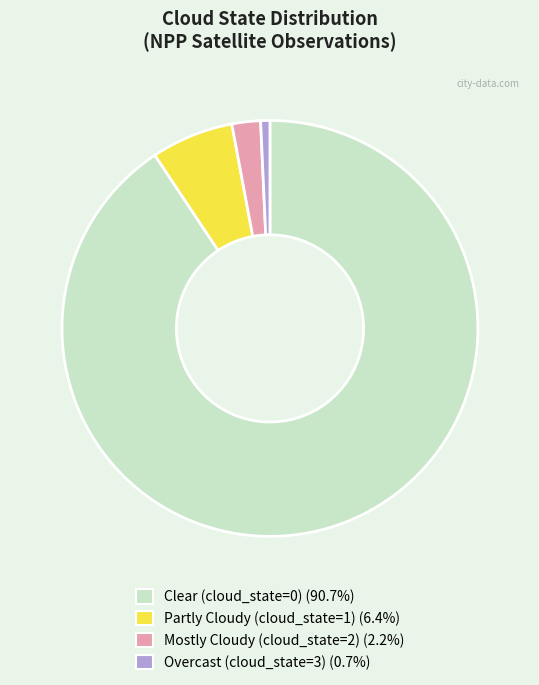

Is there any slice that represents more than half of the pie?

Yes